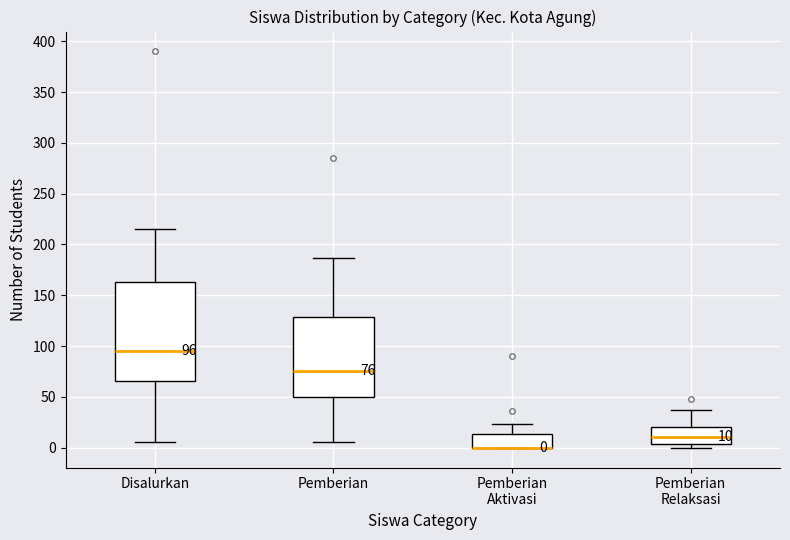

Comparing the boxes themselves (not the whiskers), which one is the tallest?

Disalurkan